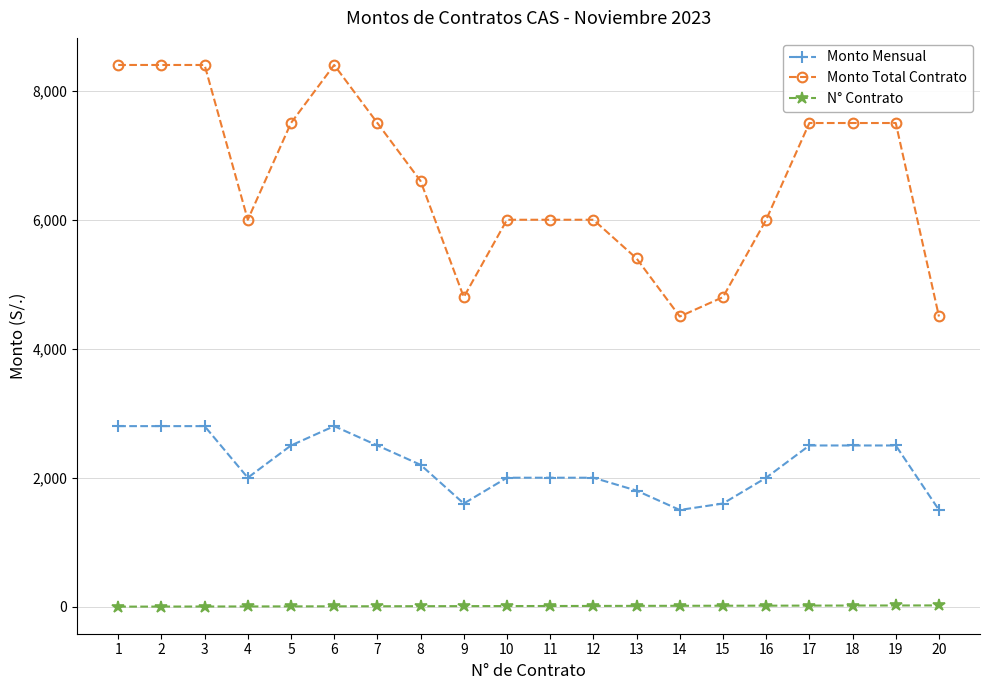

The value of Monto Total Contrato at 14 is 4500. True or false?

True